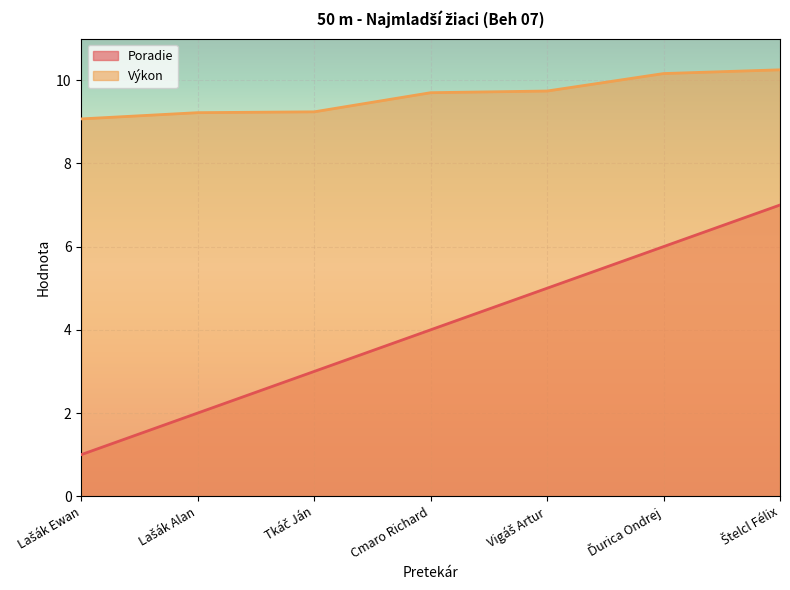

At Lašák Ewan, list the series in order from smallest to largest.

Poradie, Výkon